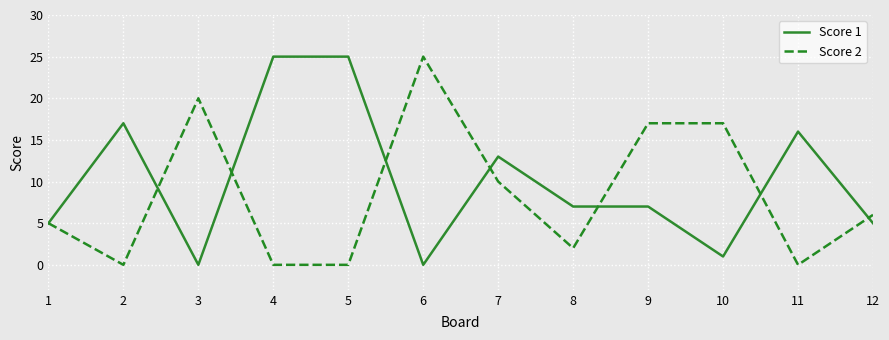

Is it true that Score 2 equals 17 at 10?

True